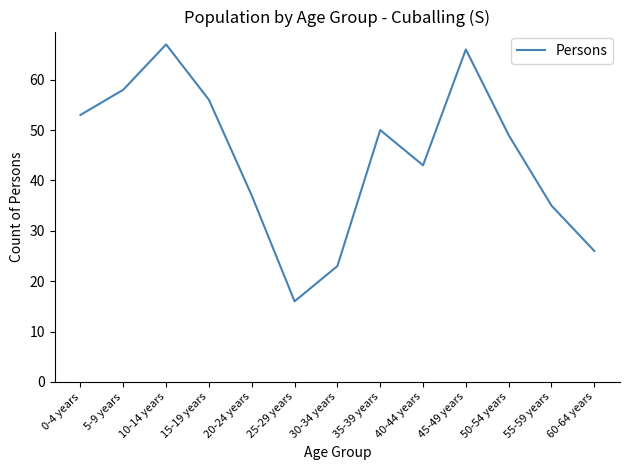

What is the average value?

45